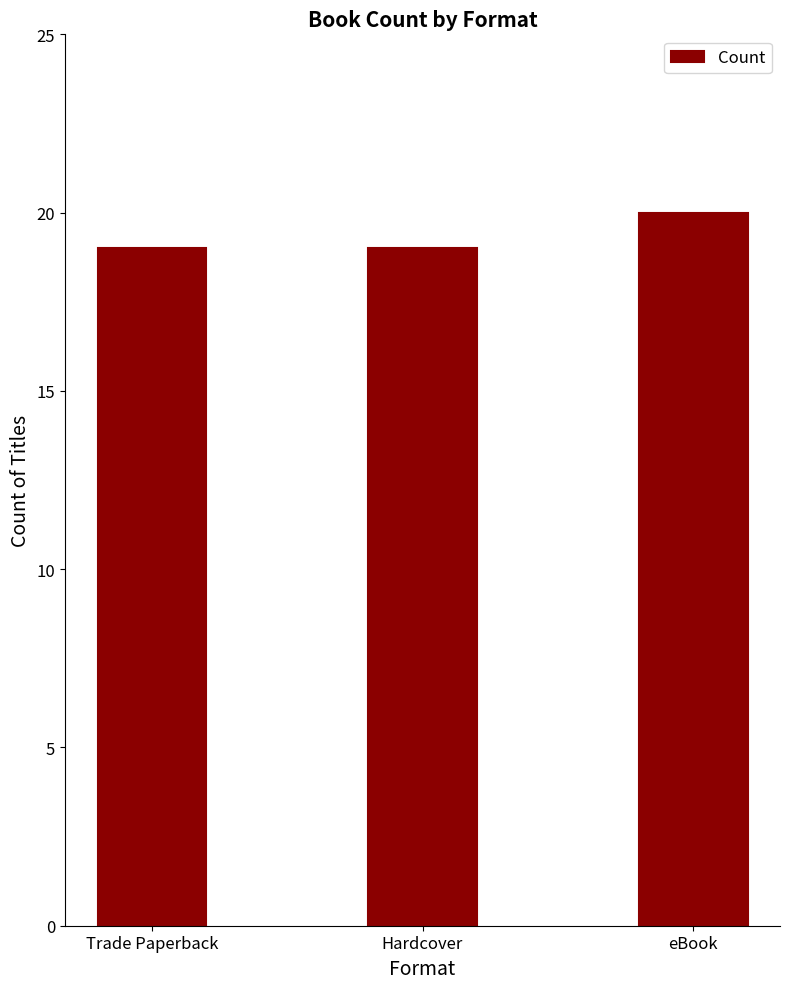

The value at eBook is 20. True or false?

True